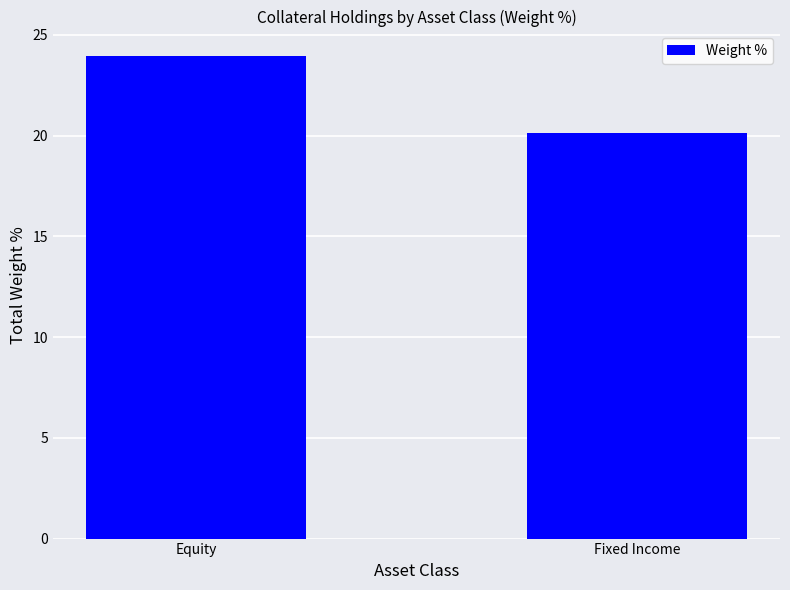

What is the ratio of the value at Equity to the value at Fixed Income?

1.2